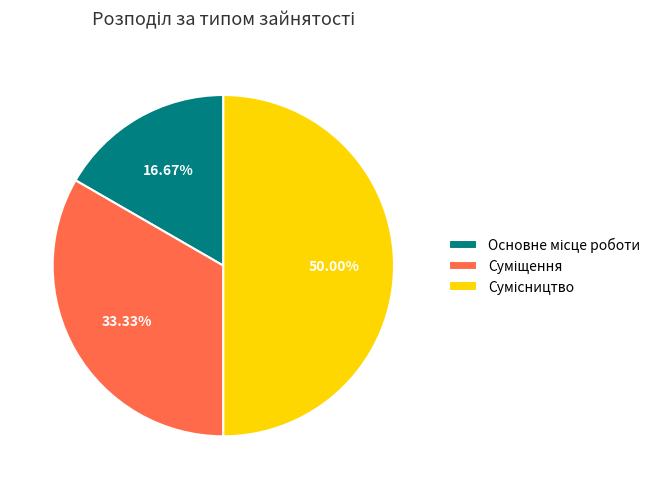

Count the number of slices in the pie.

3